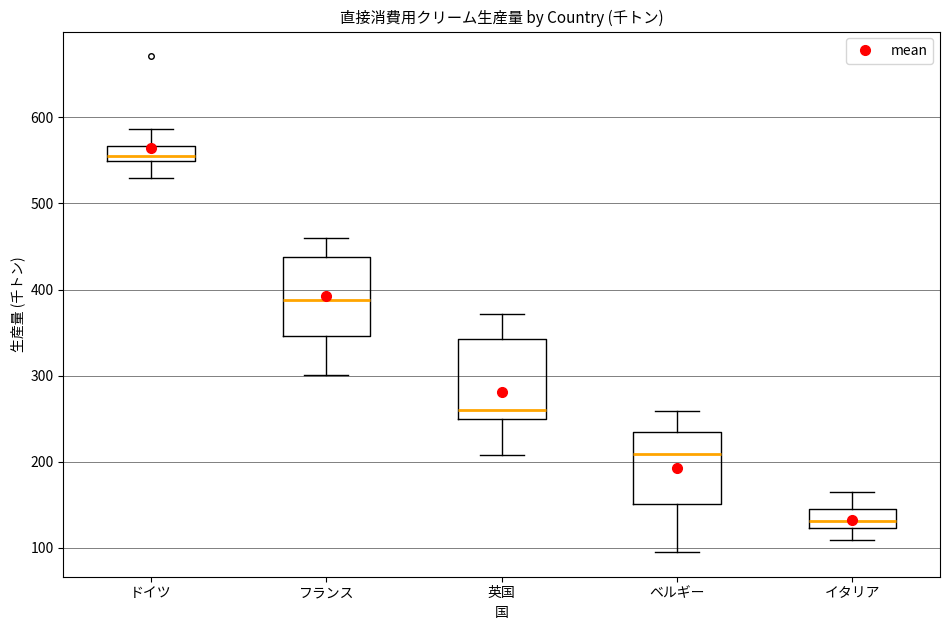

Reading left to right, transcribe this box plot: for each box, give where its median line is, the range the box spans, and where its two whiskers end, as read against the y-axis. The values are not printed on the chart, so give them approximately, as read against the axis.

ドイツ: median 560, box 550 to 570, whiskers 530 to 590
フランス: median 390, box 350 to 440, whiskers 300 to 460
英国: median 260, box 250 to 340, whiskers 210 to 370
ベルギー: median 210, box 150 to 230, whiskers 100 to 260
イタリア: median 130, box 120 to 150, whiskers 110 to 170